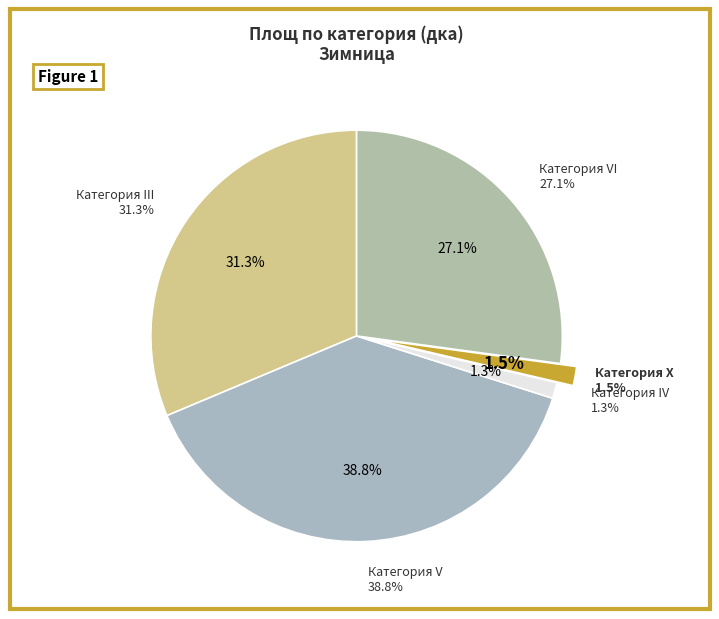

How many segments does this pie chart have?

5